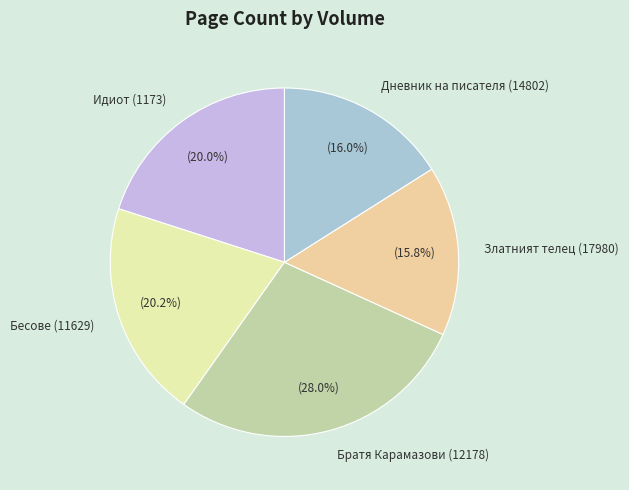

How many slices are in this pie chart?

5